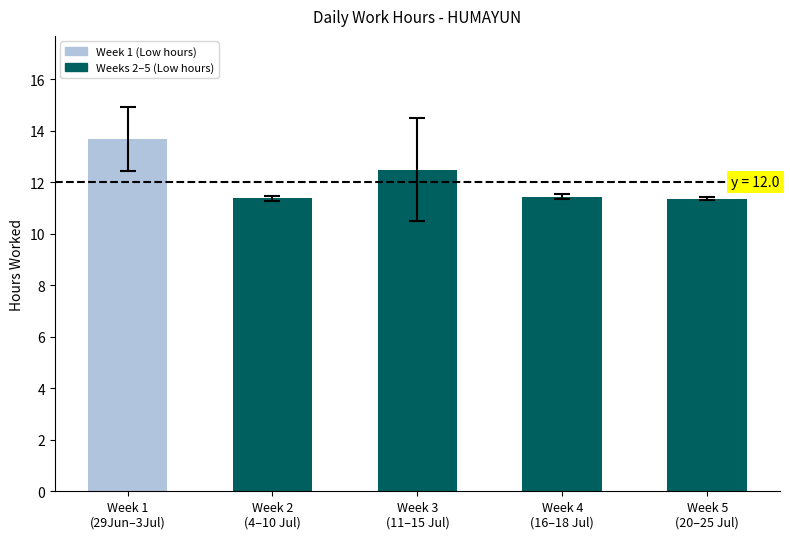

Is it true that the value at Week 3
(11–15 Jul) is 12.5?

True